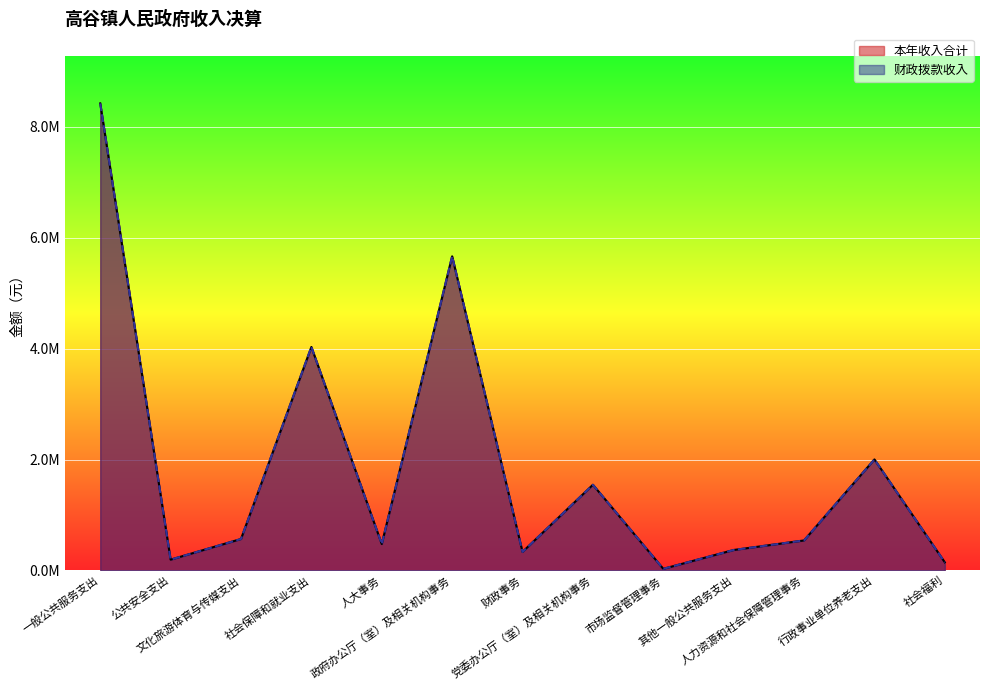

Reading left to right, transcribe all the data shown in this chart.

本年收入合计: 一般公共服务支出=8425191.6	公共安全支出=195600.0	文化旅游体育与传媒支出=568030.2	社会保障和就业支出=4031946.7	人大事务=477099.7	政府办公厅（室）及相关机构事务=5666991.5	财政事务=335075.8	党委办公厅（室）及相关机构事务=1546324.6	市场监督管理事务=30000.0	其他一般公共服务支出=369700.0	人力资源和社会保障管理事务=542041.4	行政事业单位养老支出=2003602.3	社会福利=146976.0
财政拨款收入: 一般公共服务支出=8425191.6	公共安全支出=195600.0	文化旅游体育与传媒支出=568030.2	社会保障和就业支出=4031946.7	人大事务=477099.7	政府办公厅（室）及相关机构事务=5666991.5	财政事务=335075.8	党委办公厅（室）及相关机构事务=1546324.6	市场监督管理事务=30000.0	其他一般公共服务支出=369700.0	人力资源和社会保障管理事务=542041.4	行政事业单位养老支出=2003602.3	社会福利=146976.0